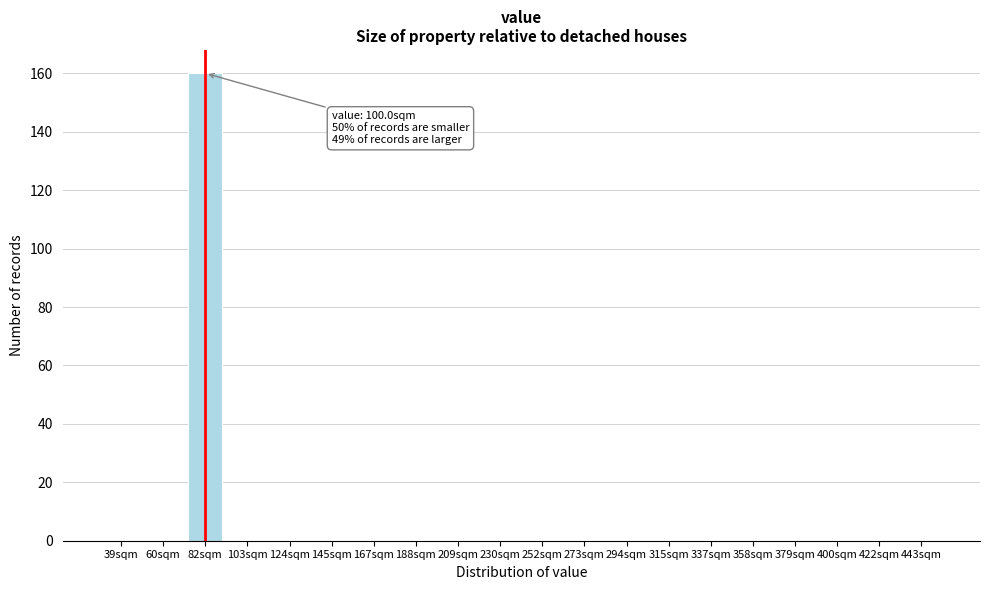

Reading left to right, transcribe all the data shown in this chart.

39sqm=0	60sqm=0	82sqm=160	103sqm=0	124sqm=0	145sqm=0	167sqm=0	188sqm=0	209sqm=0	230sqm=0	252sqm=0	273sqm=0	294sqm=0	315sqm=0	337sqm=0	358sqm=0	379sqm=0	400sqm=0	422sqm=0	443sqm=0